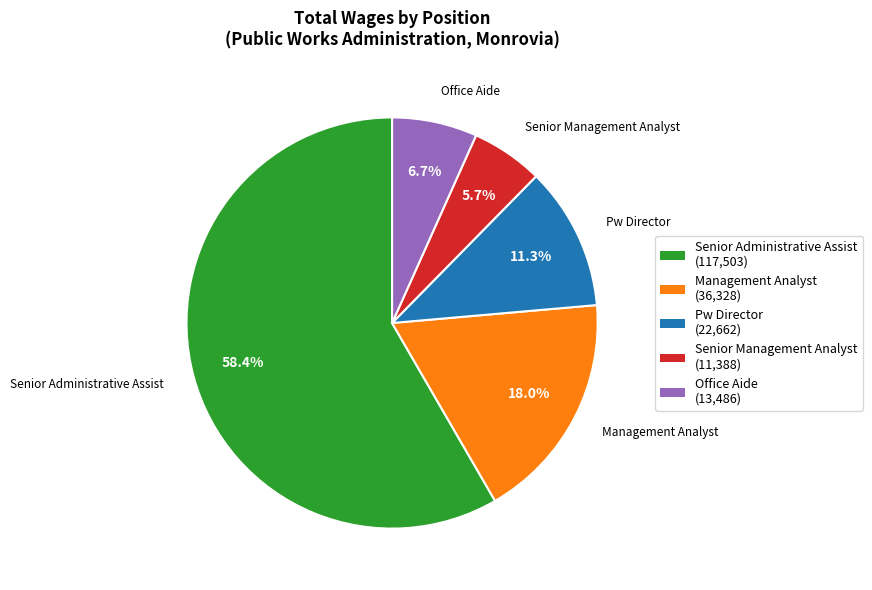

To the nearest percent, what percentage of the pie is Senior Management Analyst?

6%